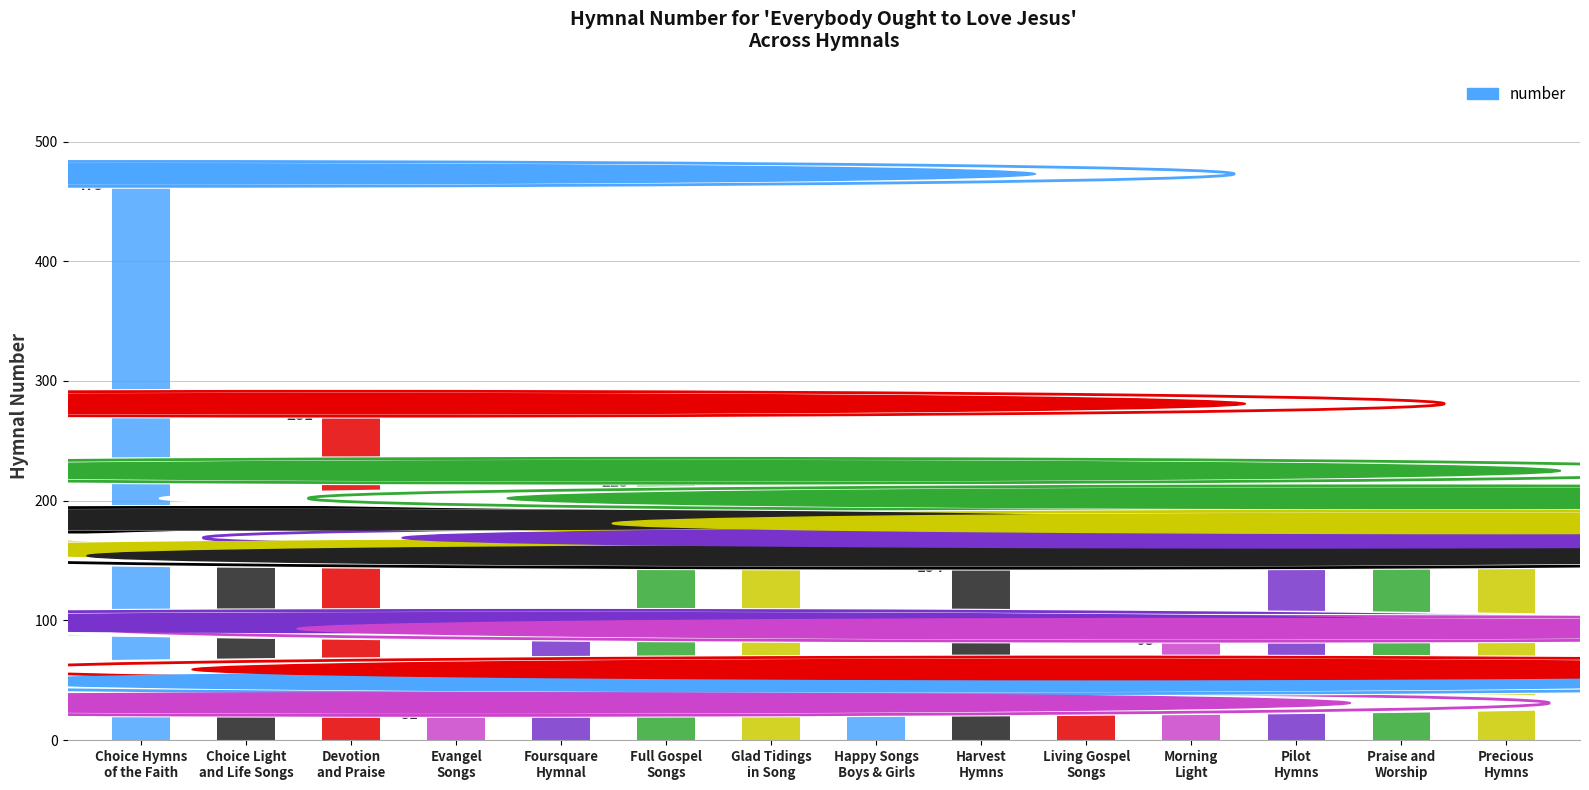

What value does the data have at Choice Light
and Life Songs, to the nearest 10?

180